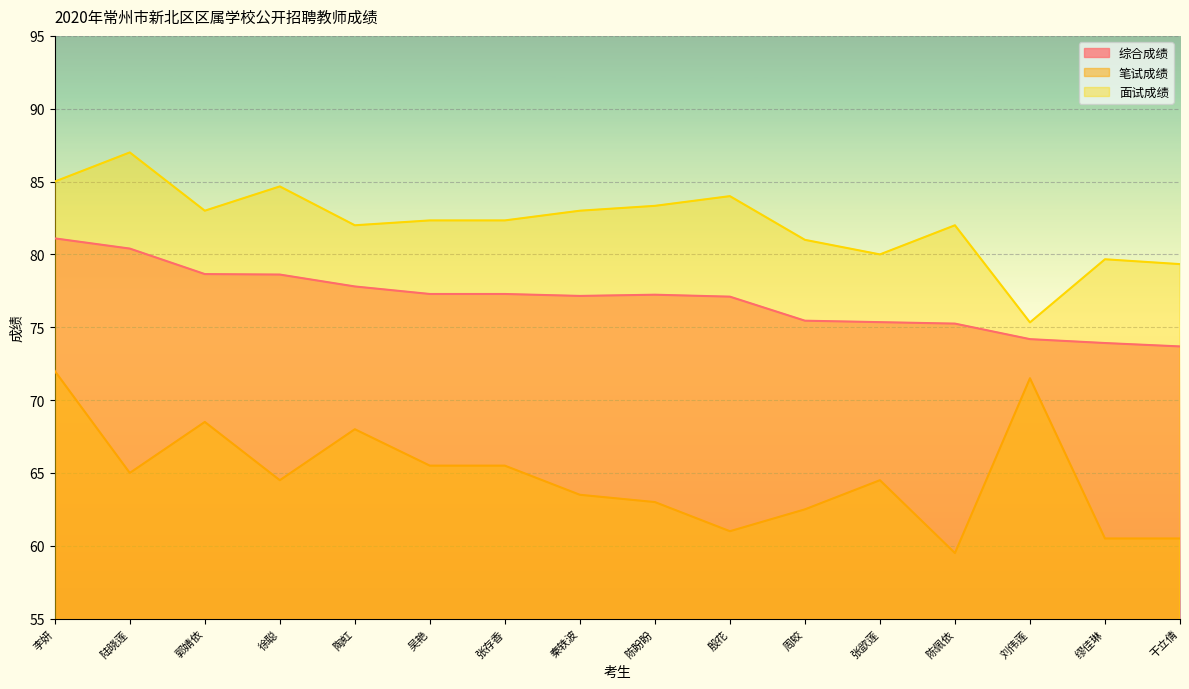

What position from the left is 郭婧依?

3